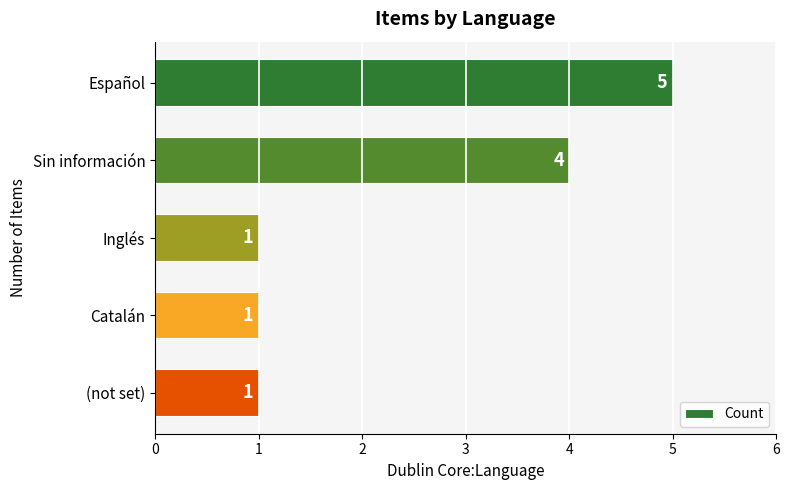

Reading top to bottom, extract all data points from this chart.

5	4	1	1	1